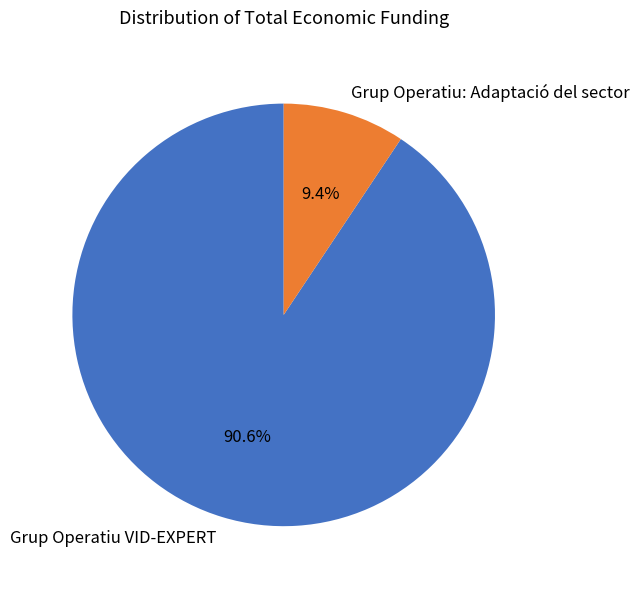

Rank the categories by value from highest to lowest.

Grup Operatiu VID-EXPERT, Grup Operatiu: Adaptació del sector